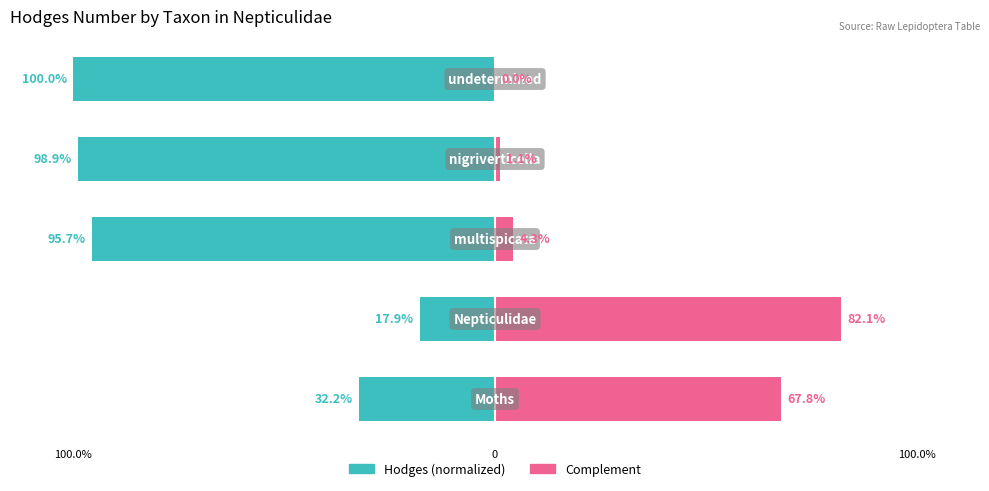

What is the sum of the Hodges (normalized) values at 3 and 4?

-198.9